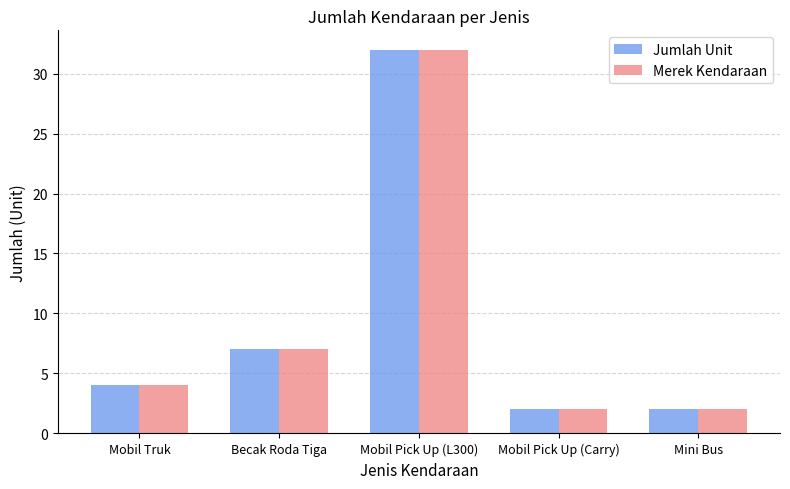

What is the average value of the Jumlah Unit series?

9